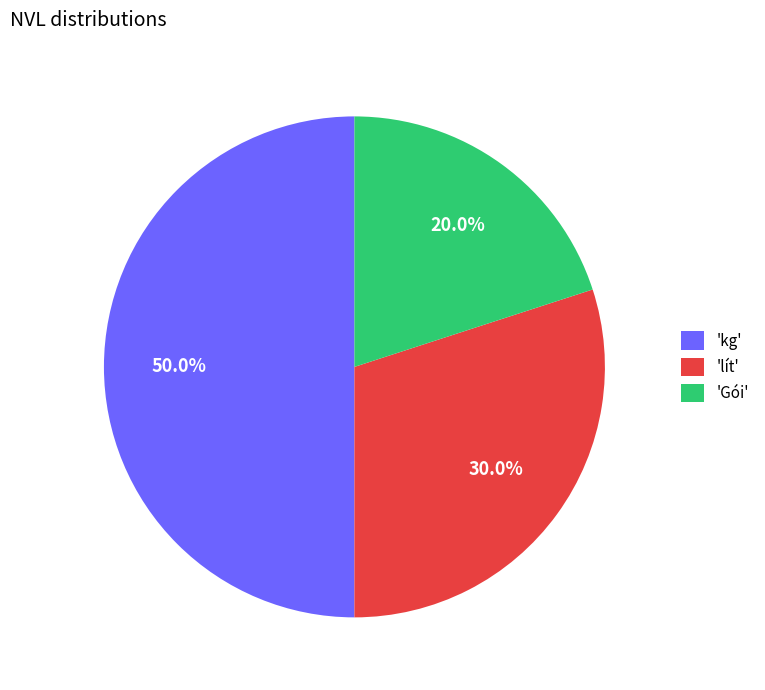

Rank the categories by value from highest to lowest.

'kg', 'lít', 'Gói'